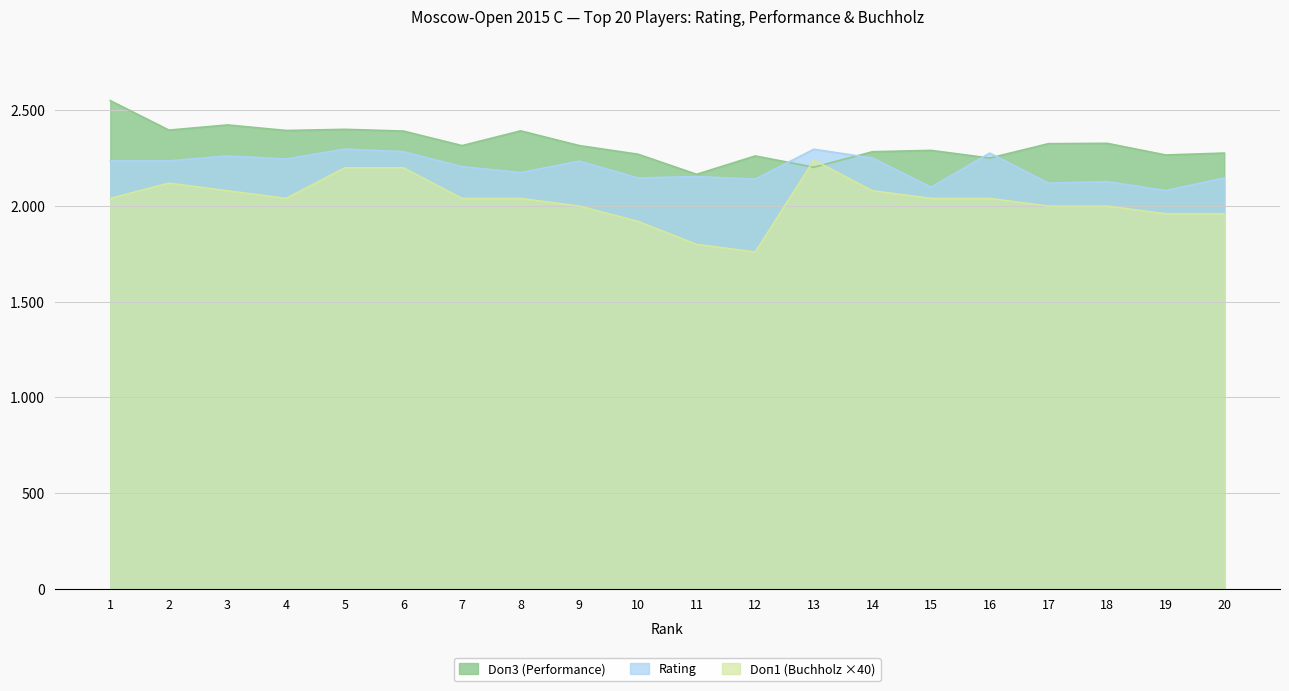

Reading left to right, list all the values displayed in this chart.

Rating: 2236	2236	2262	2246	2298	2284	2206	2175	2235	2147	2154	2141	2297	2251	2099	2277	2120	2128	2081	2147
Doп3 (Perf): 2551	2397	2424	2395	2401	2392	2316	2393	2316	2271	2166	2262	2203	2284	2291	2251	2326	2328	2267	2277
Doп1 (Buchholz): 2040	2120	2080	2040	2200	2200	2040	2040	2000	1920	1800	1760	2240	2080	2040	2040	2000	2000	1960	1960